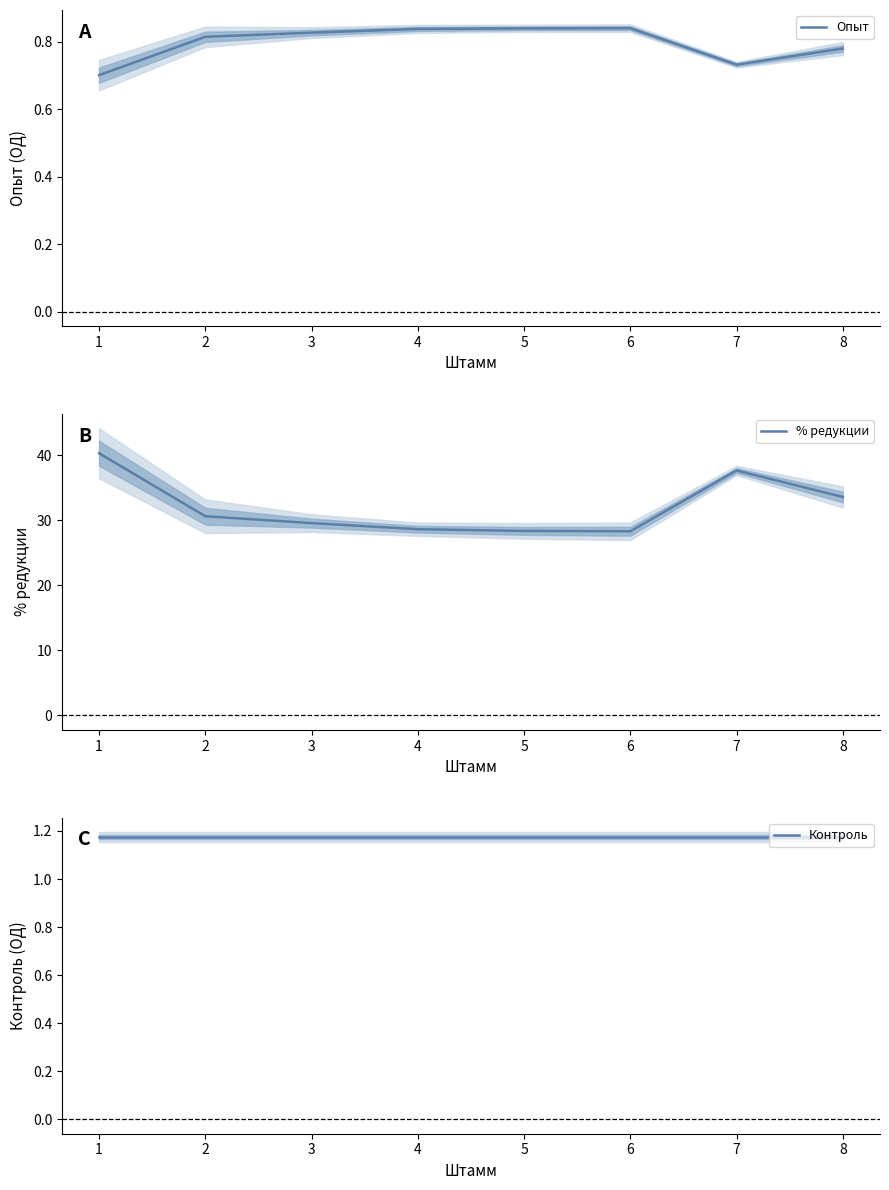

At how many categories does at least one series exceed 36?

2